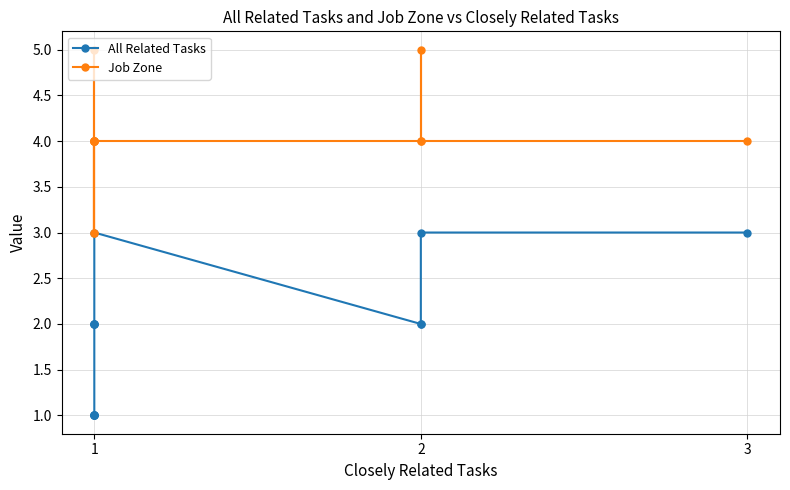

How many series are shown in this chart?

2